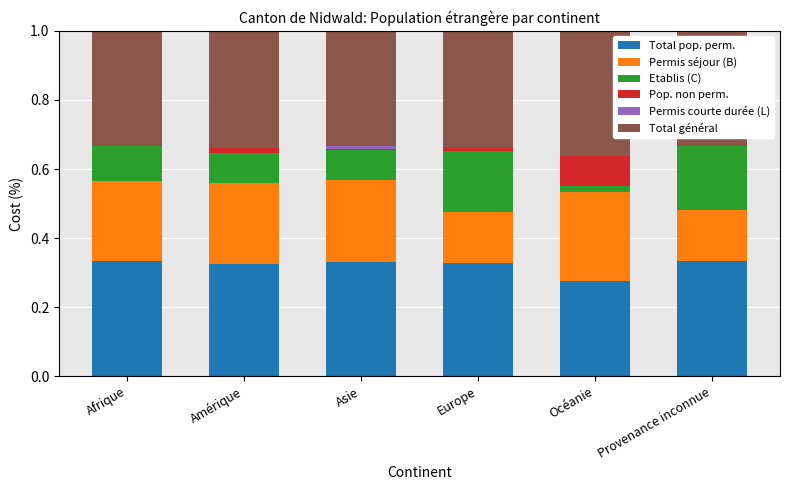

The Total pop. perm. series shows 0.2 at Afrique. True or false?

False